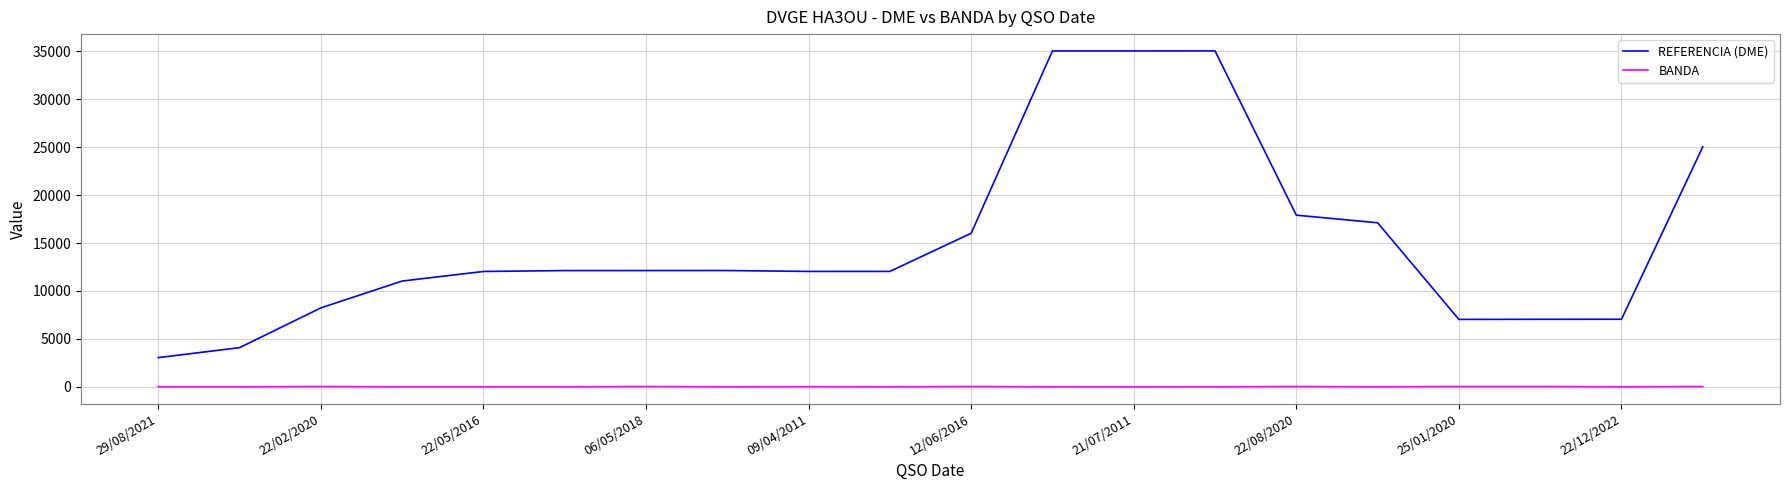

What are all the series names shown in the legend?

REFERENCIA (DME), BANDA